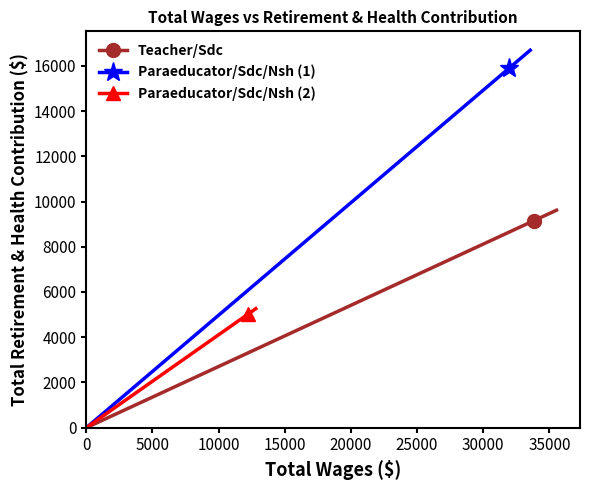

What is the value of the Paraeducator/Sdc/Nsh (1) point at the 2nd from the left?

15894.0